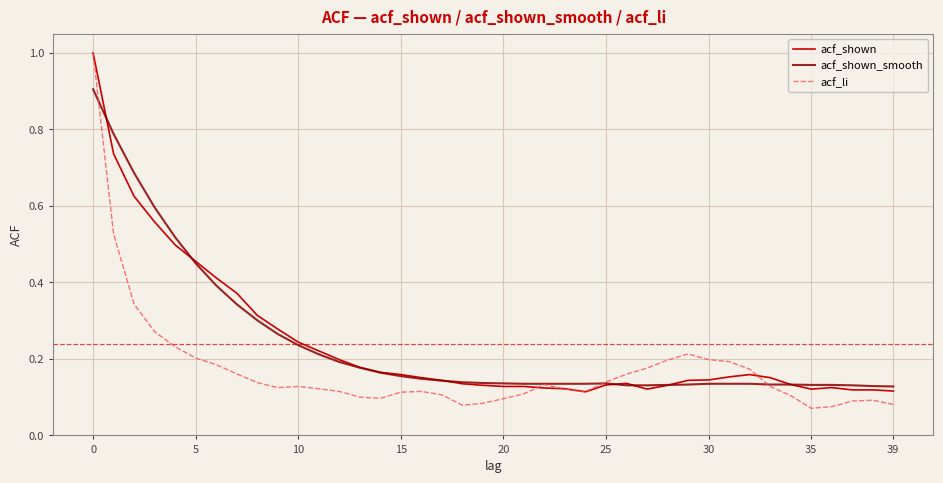

Which series has the widest spread of values?

acf_li